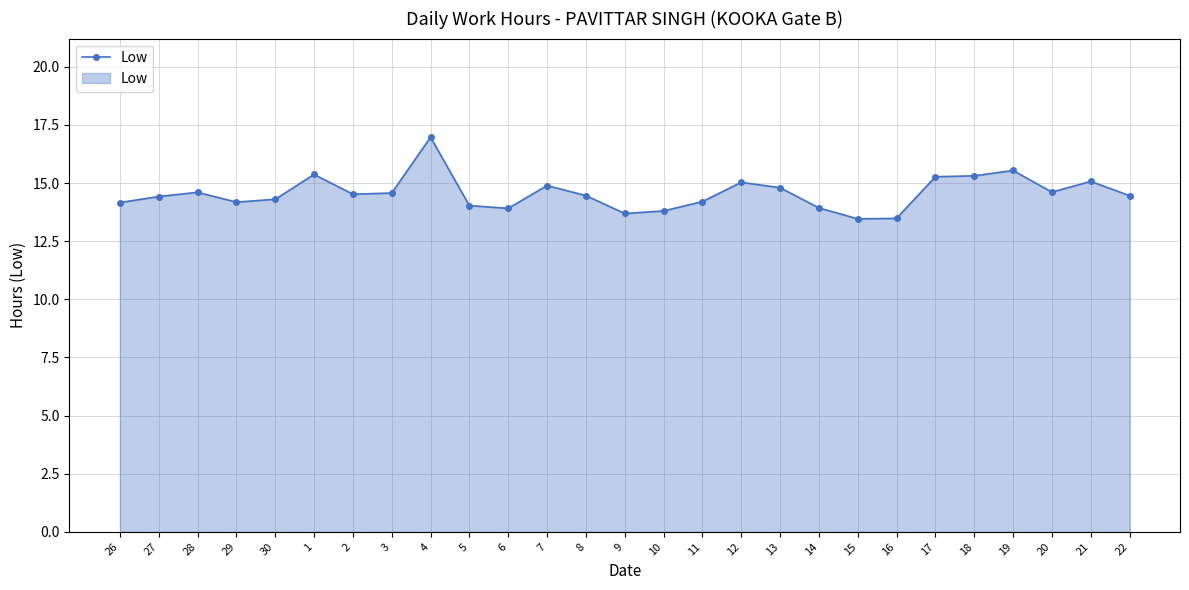

How many distinct data groups are displayed?

1